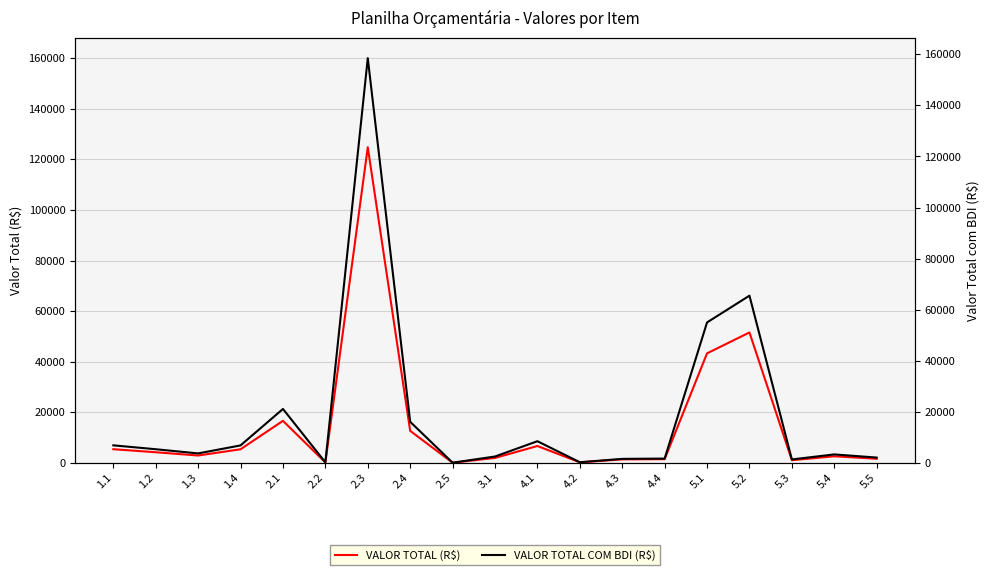

How many lines are shown in the chart?

2